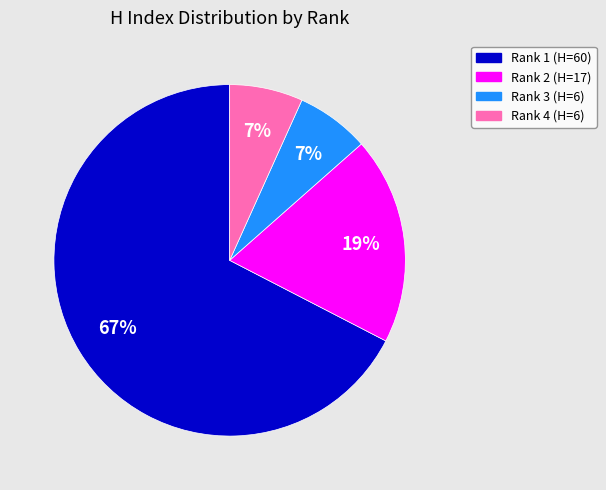

Is it true that Rank 3 (H=6) is 1% of the pie?

False